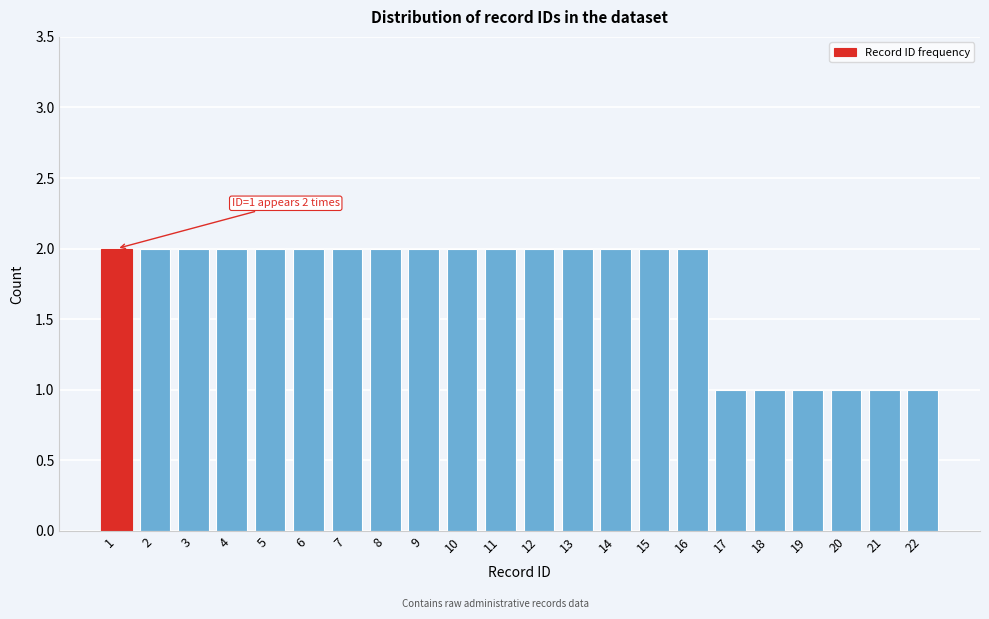

Reading right to left, transcribe all the data shown in this chart.

22=1	21=1	20=1	19=1	18=1	17=1	16=2	15=2	14=2	13=2	12=2	11=2	10=2	9=2	8=2	7=2	6=2	5=2	4=2	3=2	2=2	1=2